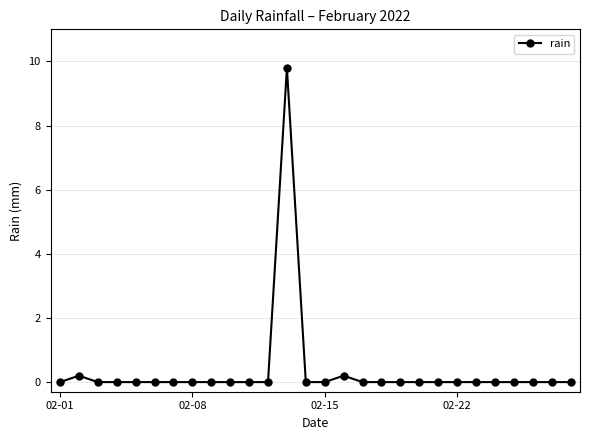

What is the sum of all values?

10.2